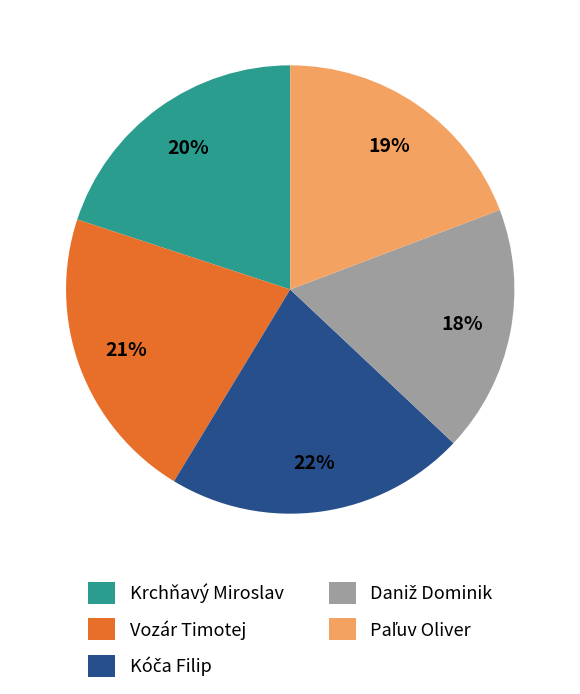

Count the number of slices in the pie.

5